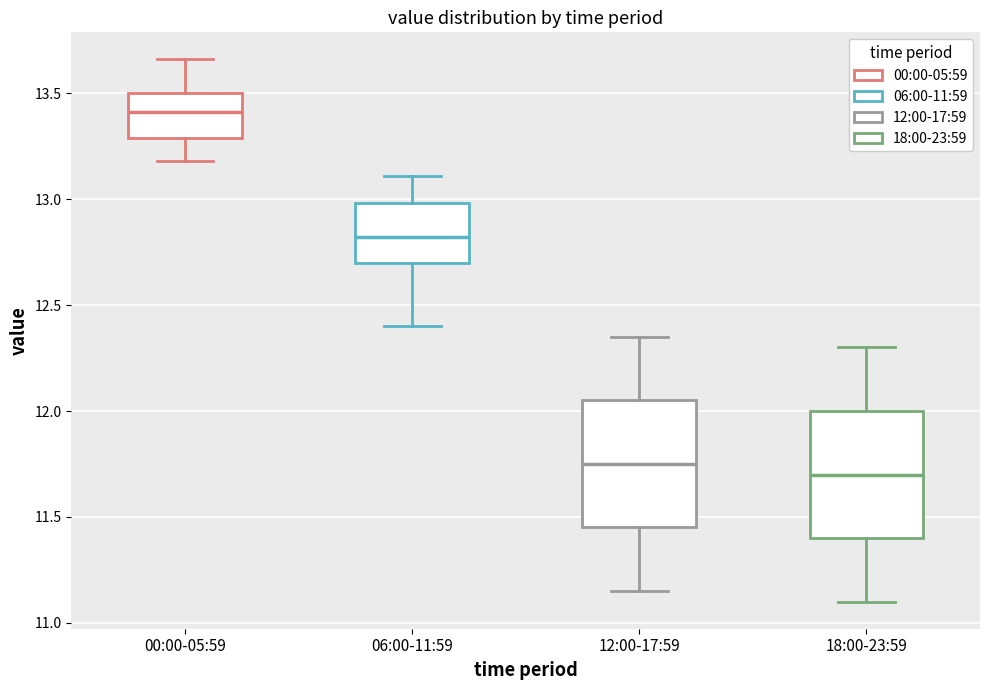

Reading left to right, transcribe this box plot: for each box, give where its median line is, the range the box spans, and where its two whiskers end, as read against the y-axis. The values are not printed on the chart, so give them approximately, as read against the axis.

00:00-05:59: median 13.40, box 13.30 to 13.50, whiskers 13.20 to 13.65
06:00-11:59: median 12.80, box 12.70 to 13.00, whiskers 12.40 to 13.10
12:00-17:59: median 11.75, box 11.45 to 12.05, whiskers 11.15 to 12.35
18:00-23:59: median 11.70, box 11.40 to 12.00, whiskers 11.10 to 12.30